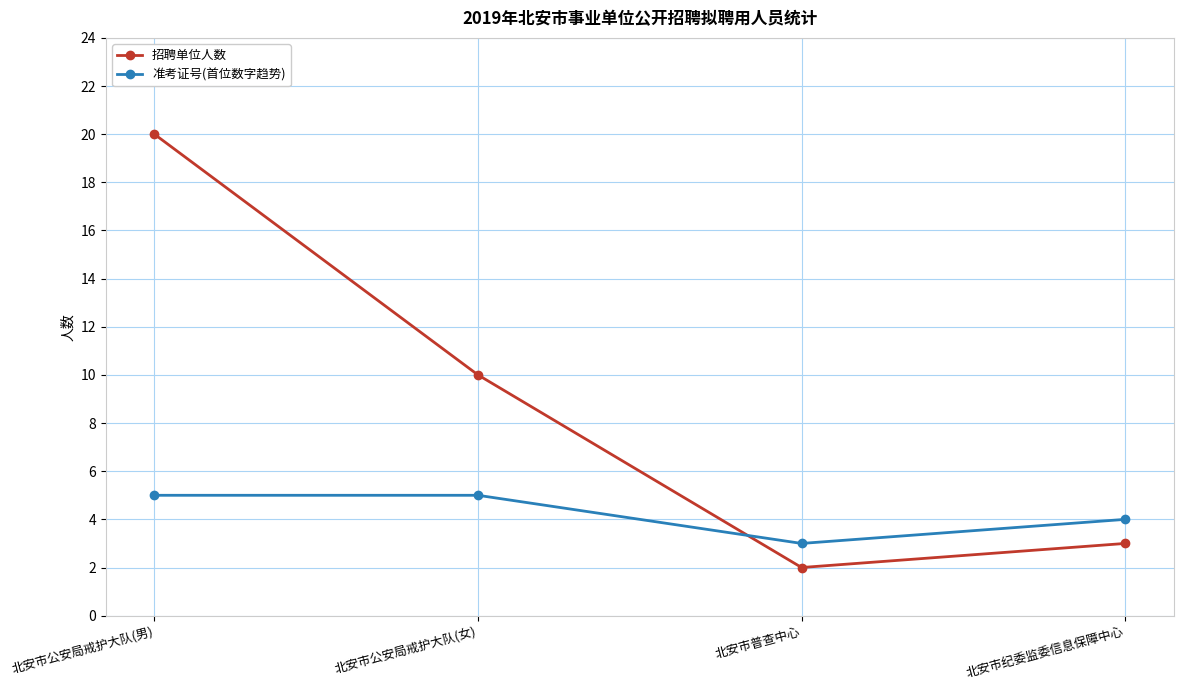

Reading left to right, what are all the values shown in this chart?

招聘单位人数: 20	10	2	3
准考证号(首位数字趋势): 5	5	3	4